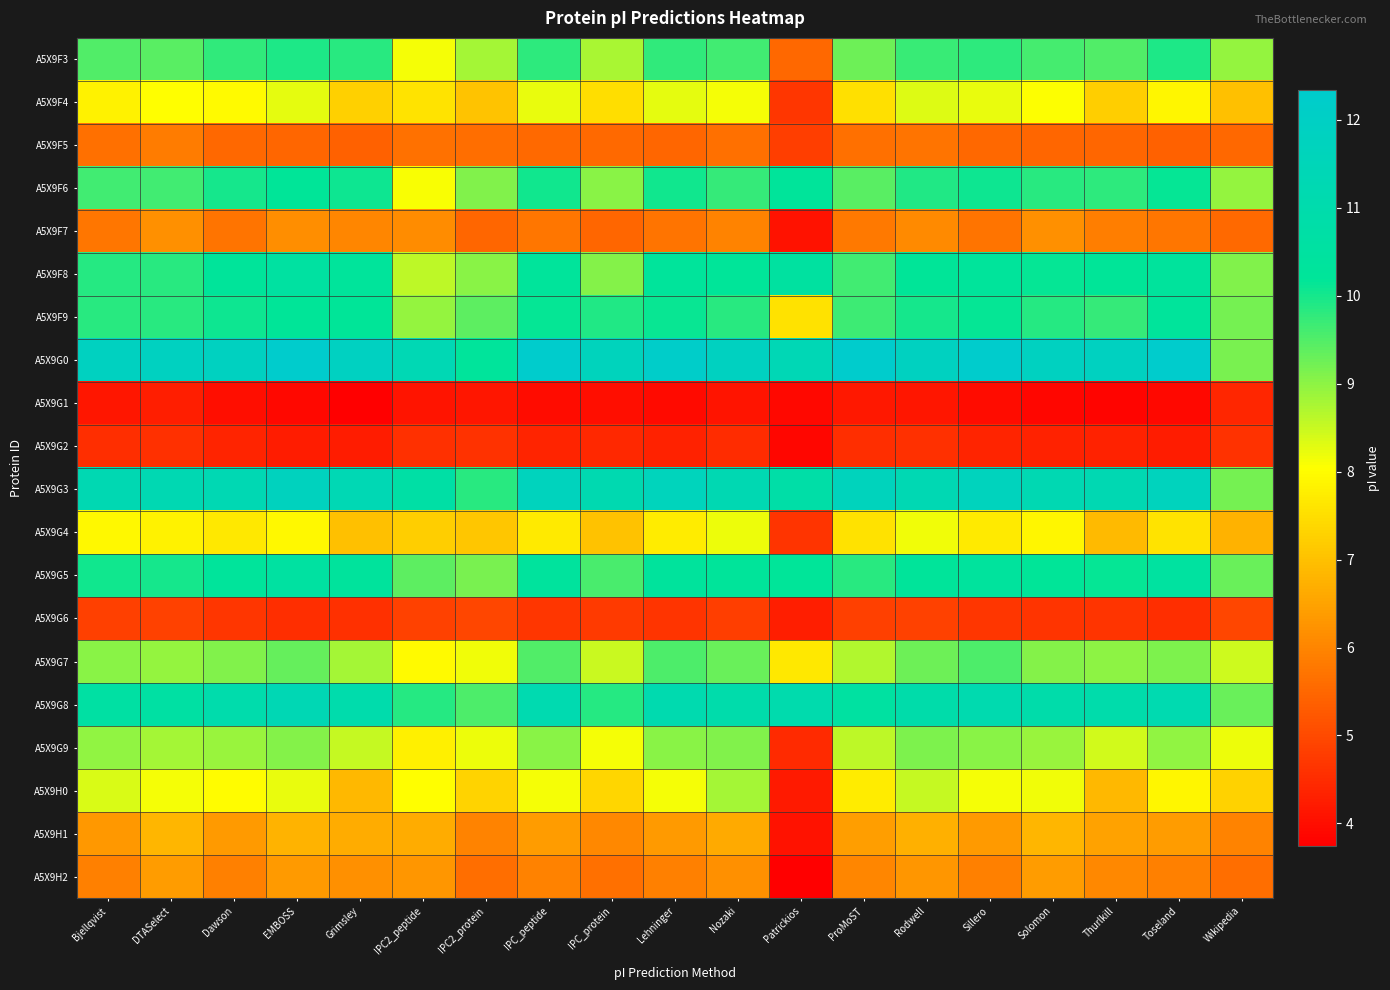

At how many categories does at least one series exceed 6?

19